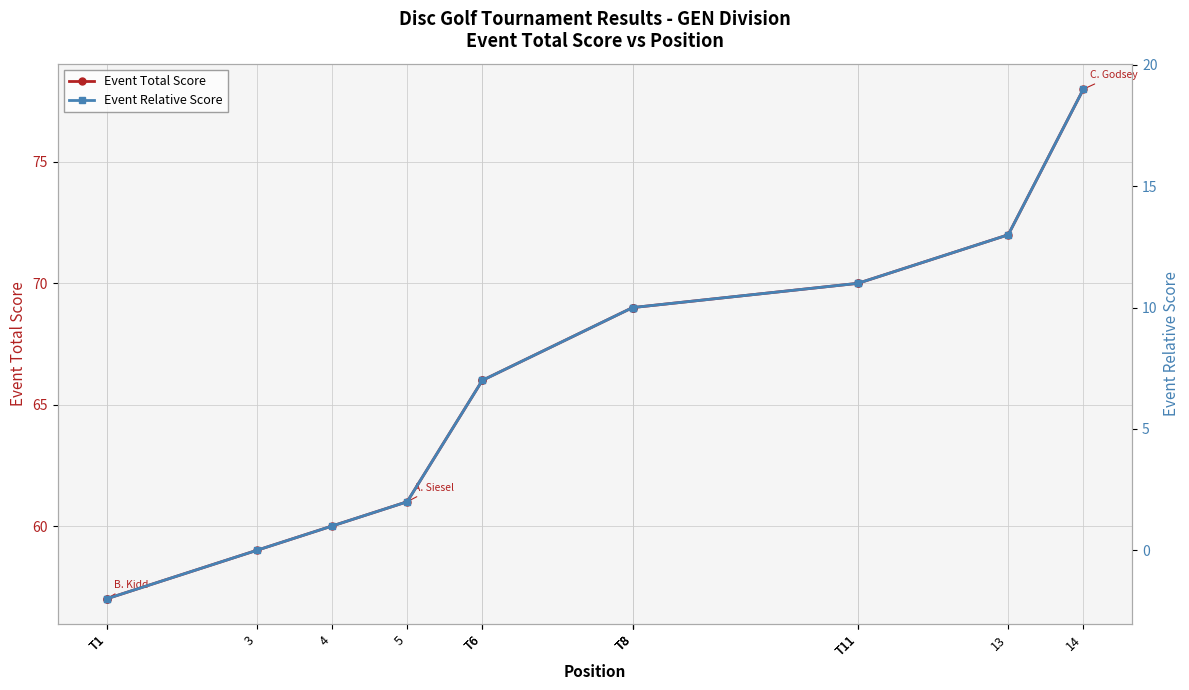

Which category has the highest value in the Event Relative Score series?

14